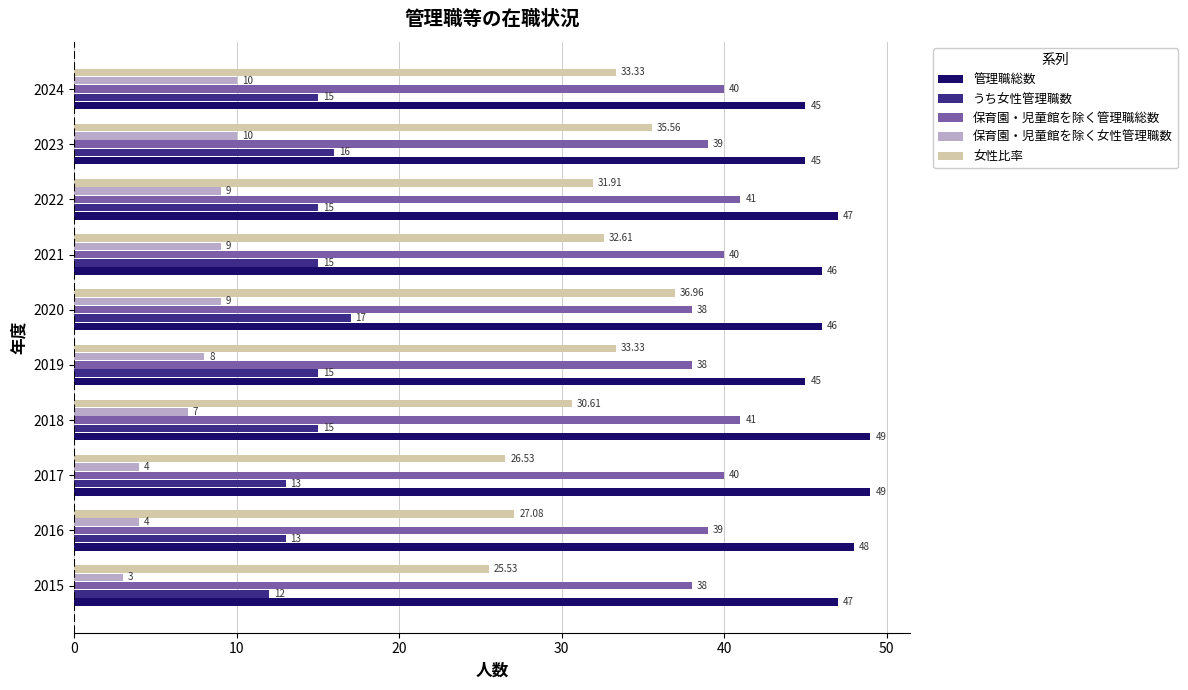

Which series has the largest total across all categories?

管理職総数